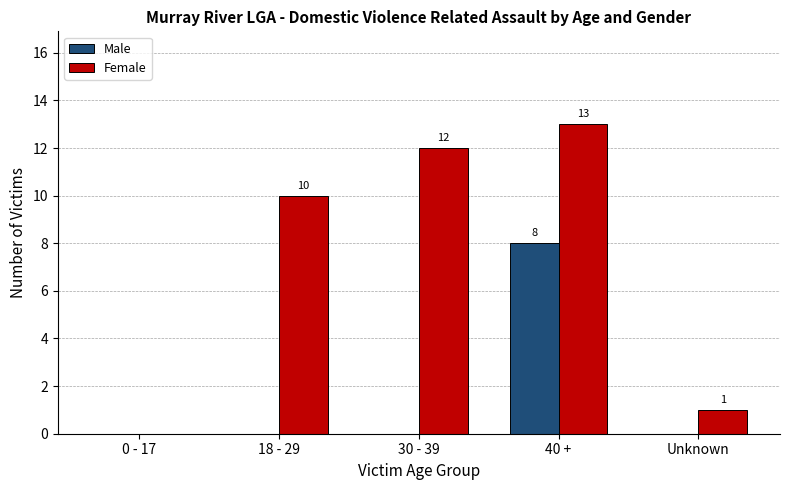

Are the bars horizontal?

No